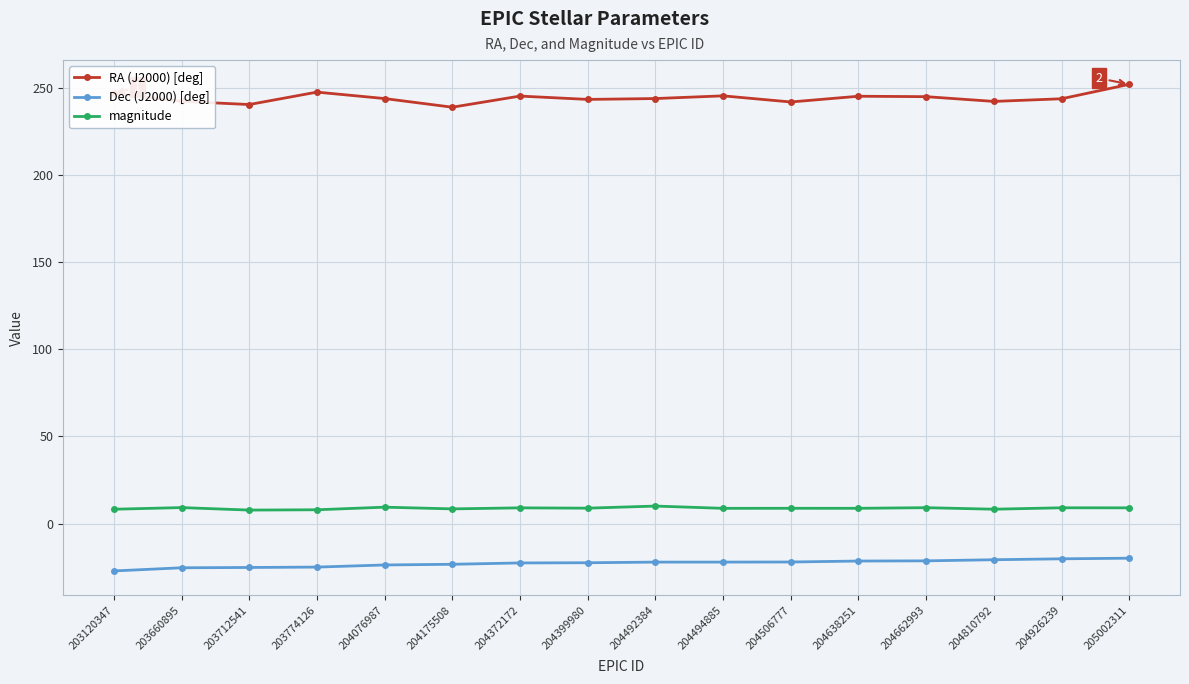

Count the number of data series in this chart.

3